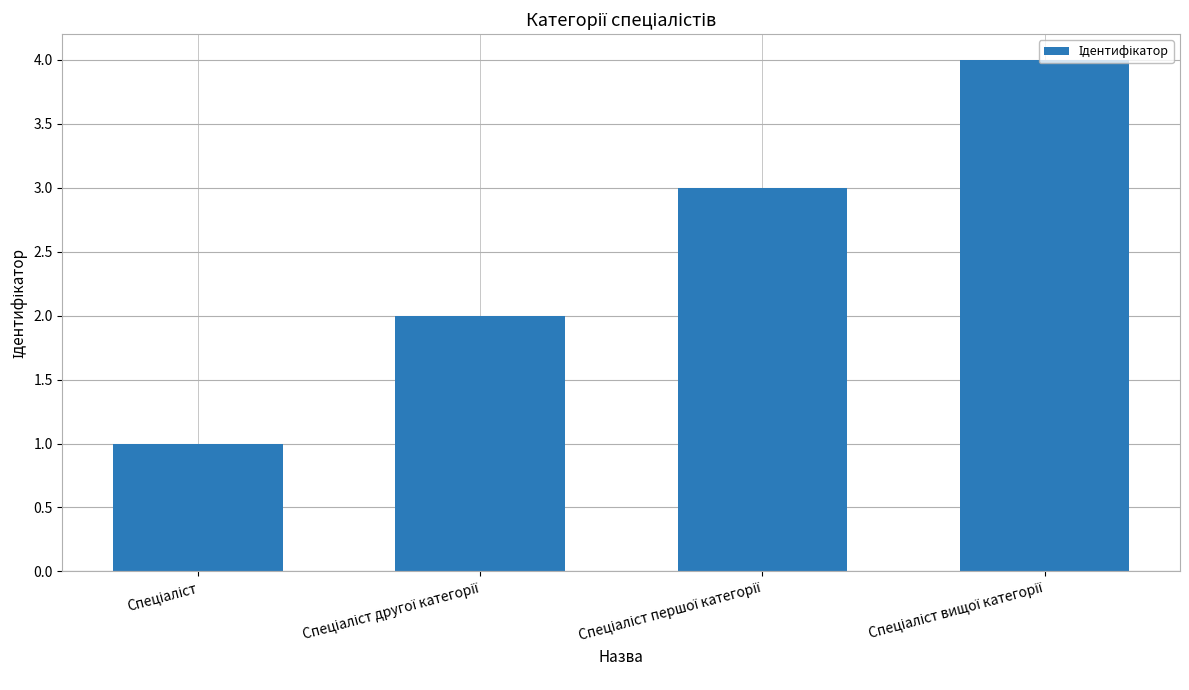

What is the value of the 3rd bar from the left?

3